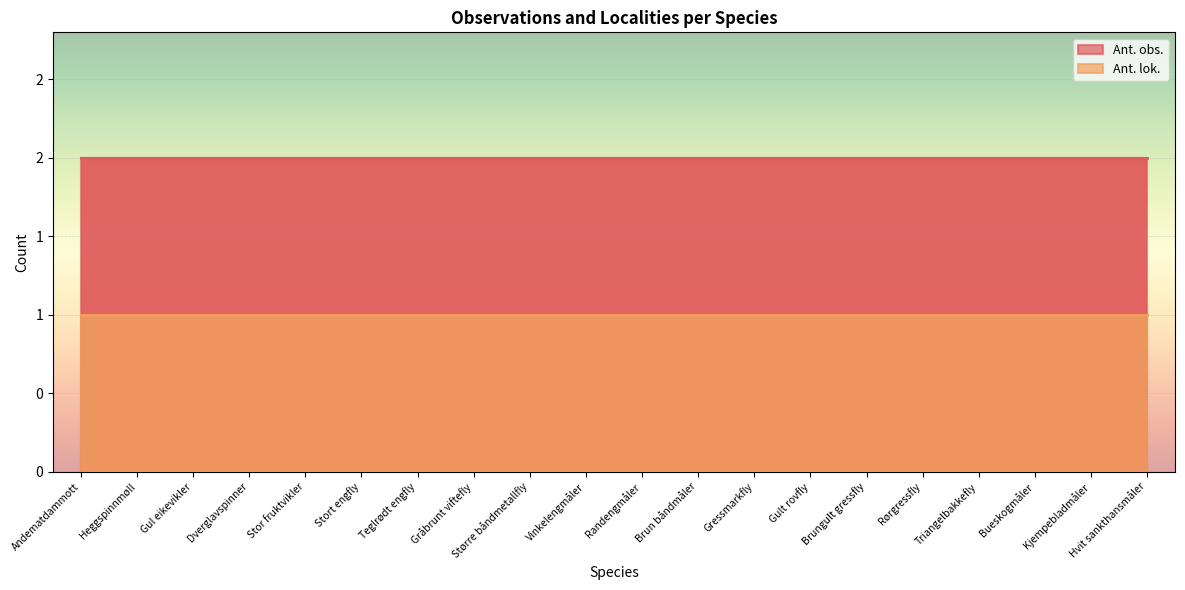

What is the total value across all series at Stort engfly?

3